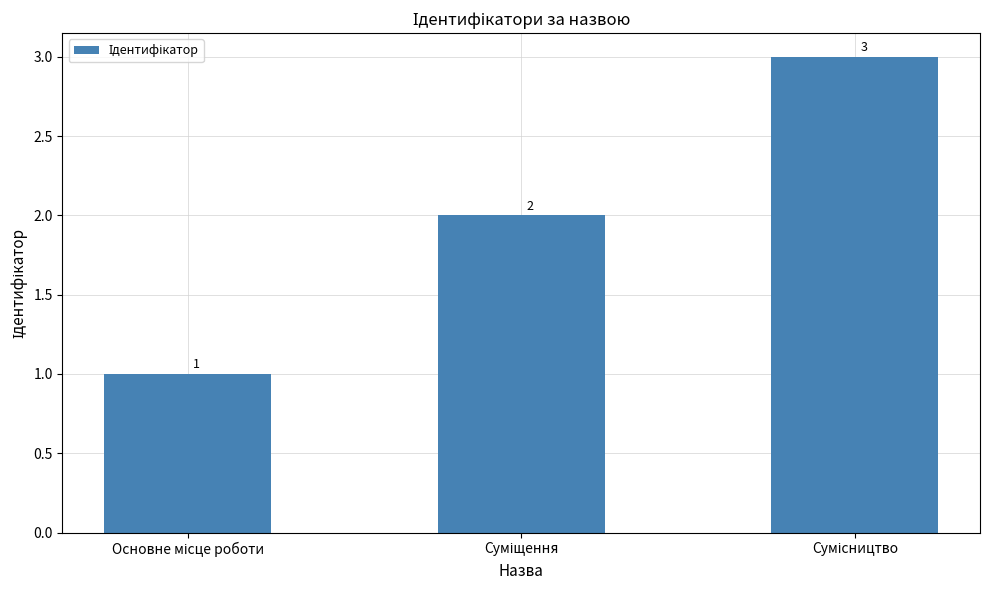

Reading left to right, what are all the values shown in this chart?

1	2	3